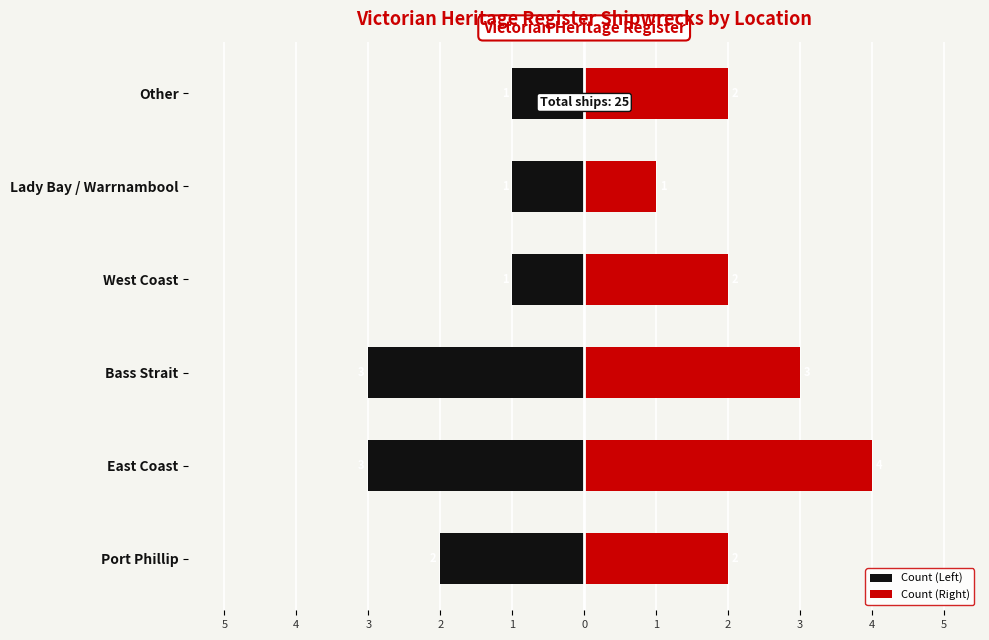

What is the highest value of the Count (Right) series?

4